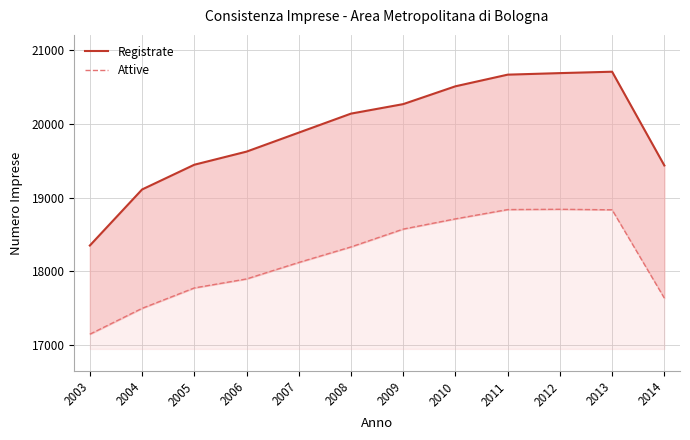

At which label is Attive closest to 17993?

2006